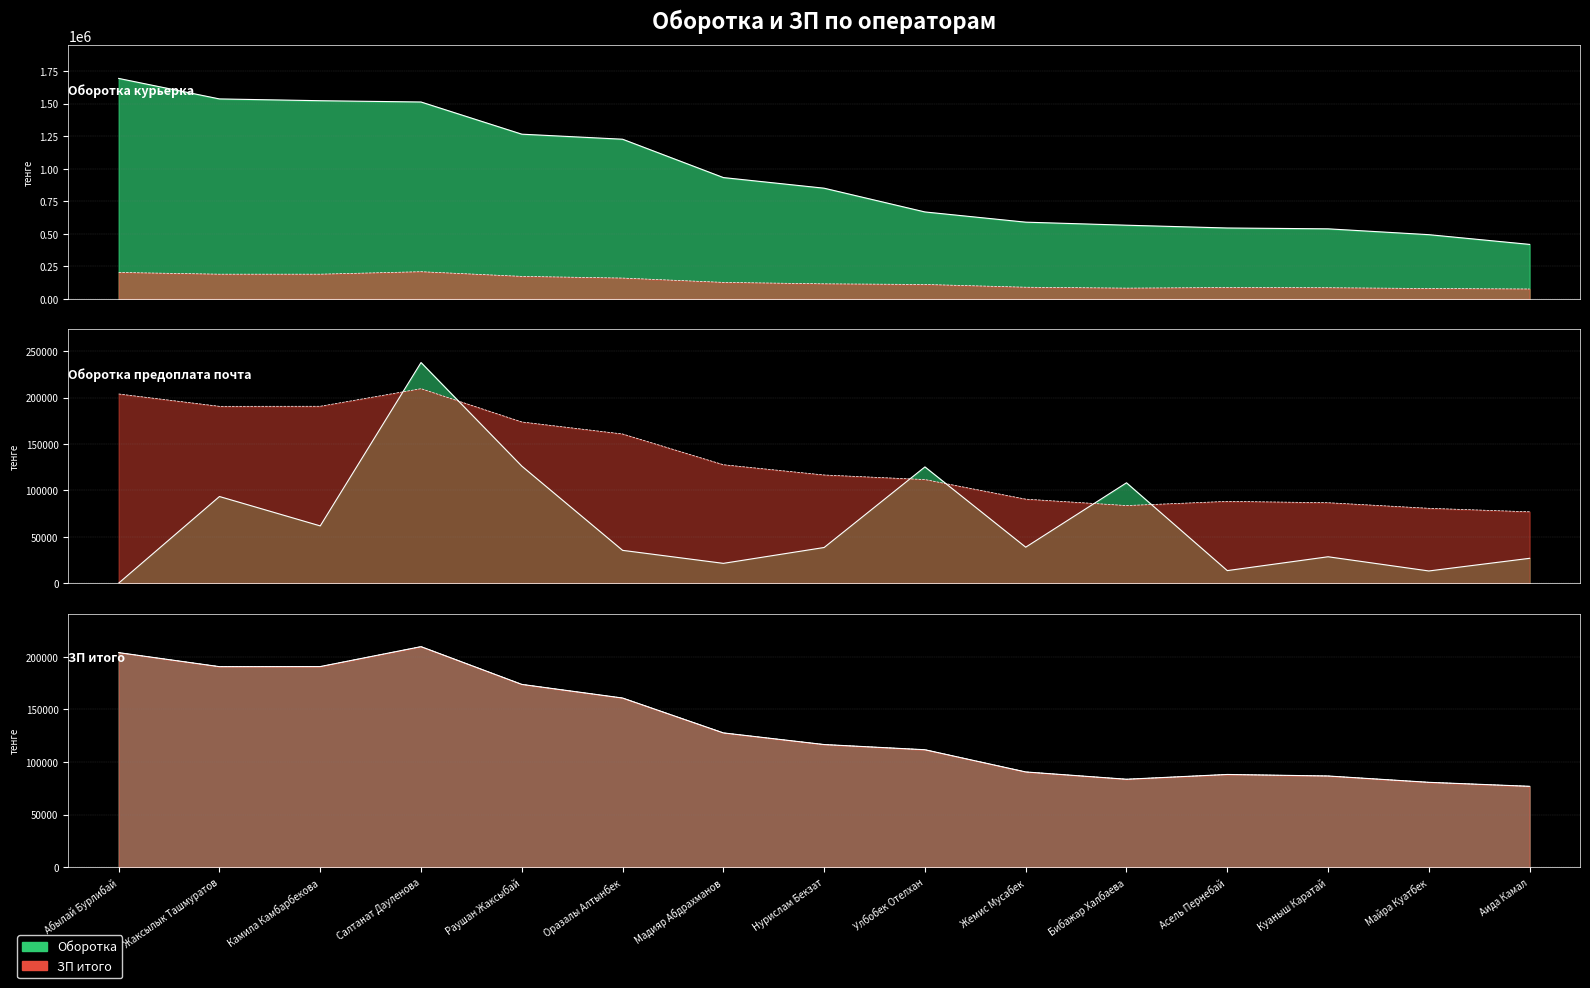

What is the maximum value shown in the chart?

1693850